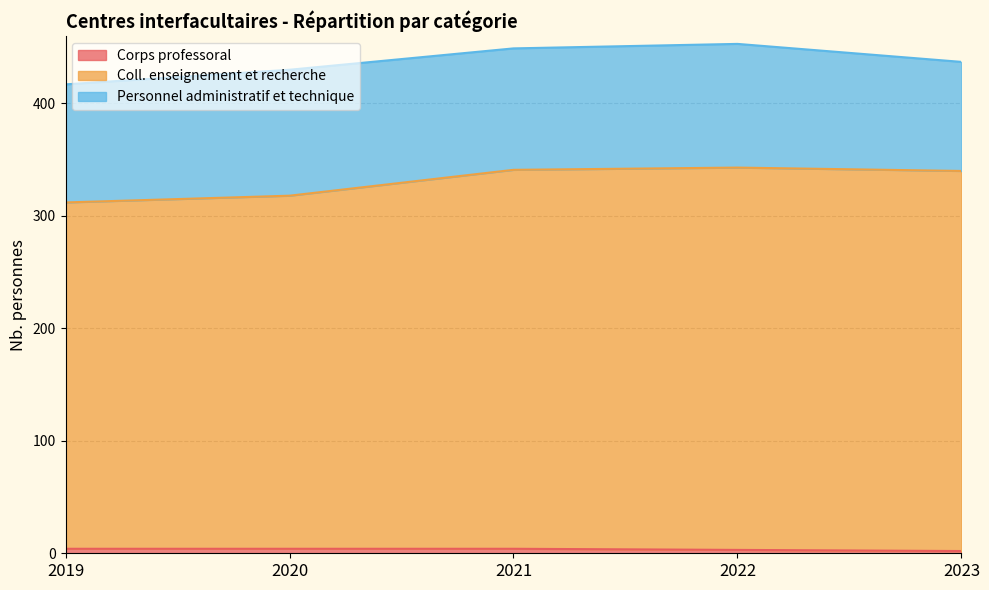

Is the value of Coll. enseignement et recherche at 2019 greater than the value of Corps professoral at 2020?

Yes